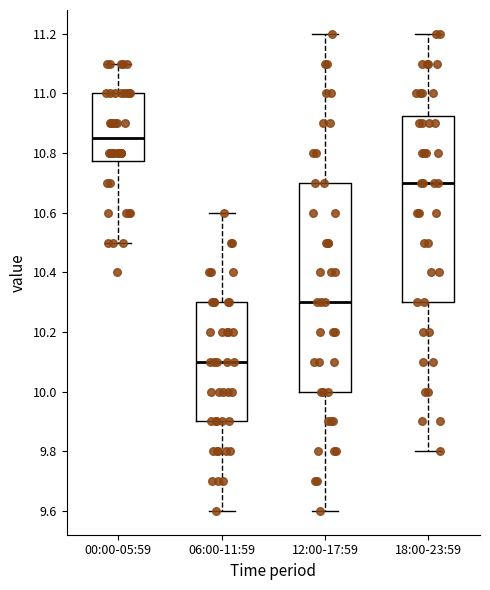

Which box has the lowest median line?

06:00-11:59